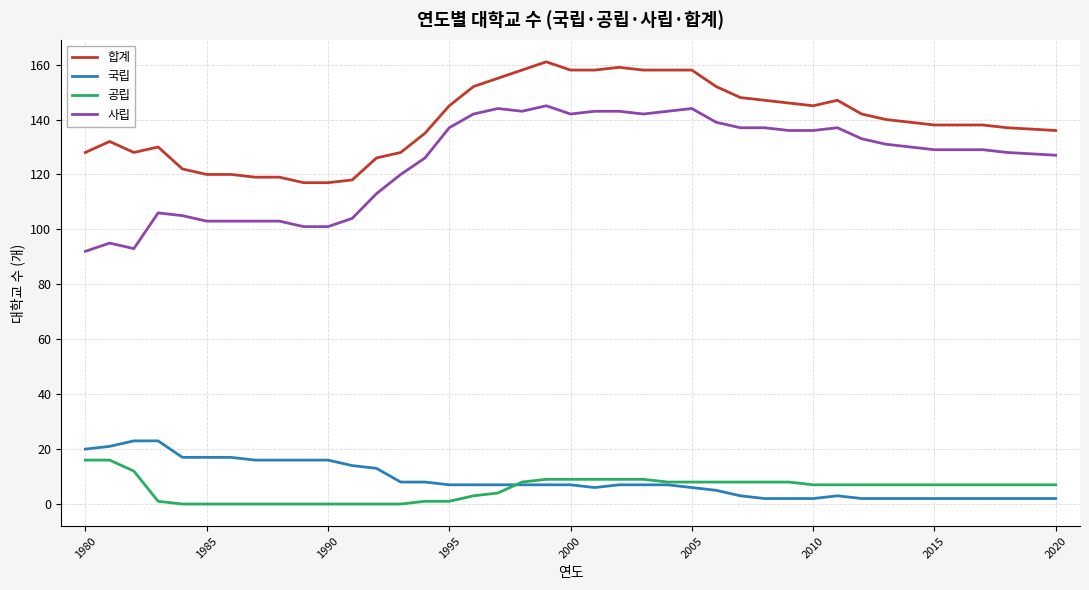

True or false: 합계 and 공립 intersect in this chart.

False